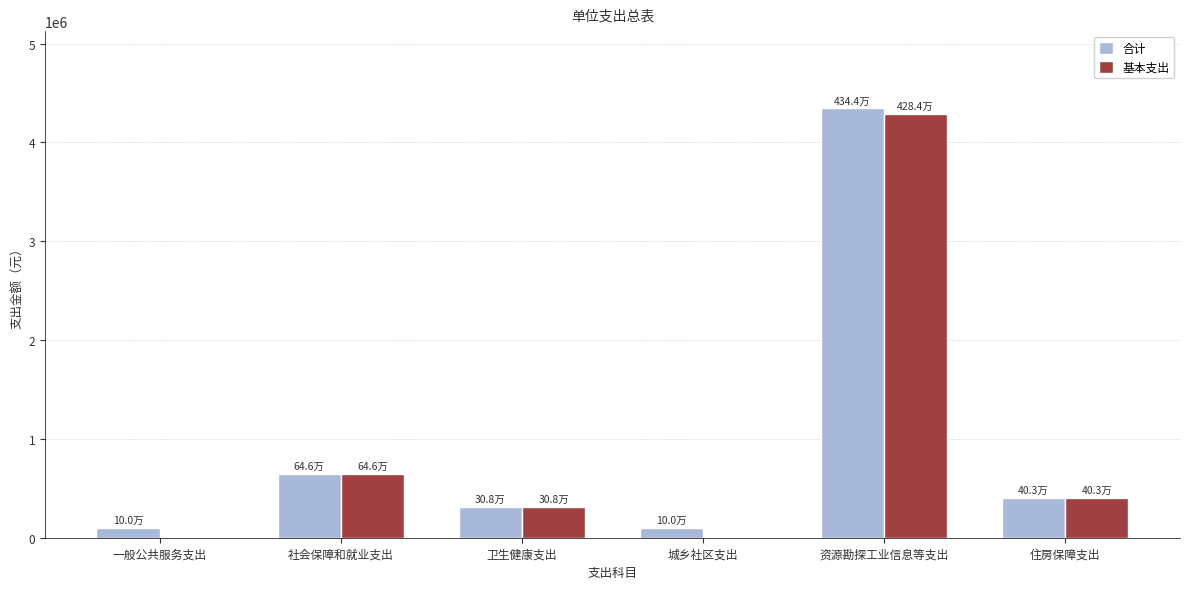

Which category has the highest value in the 基本支出 series?

资源勘探工业信息等支出